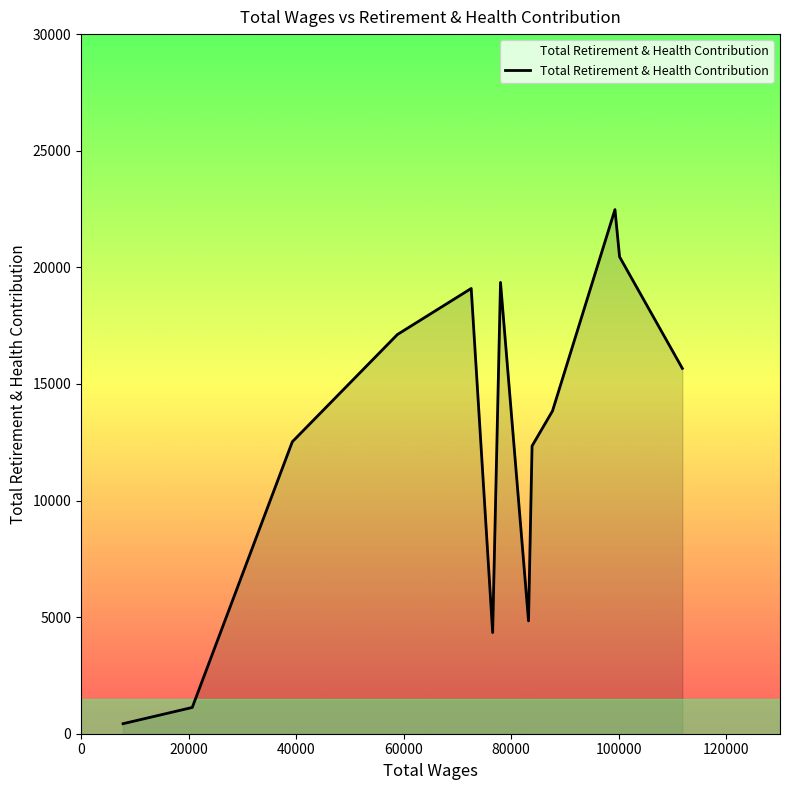

What is the difference between the maximum and minimum values?

22045